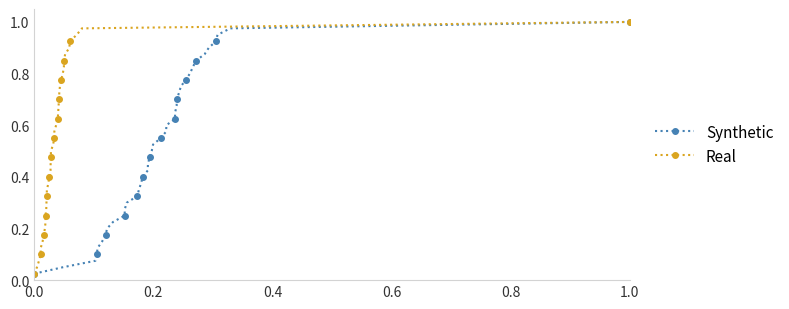

True or false: Synthetic has more than 2 interior local peaks.

False